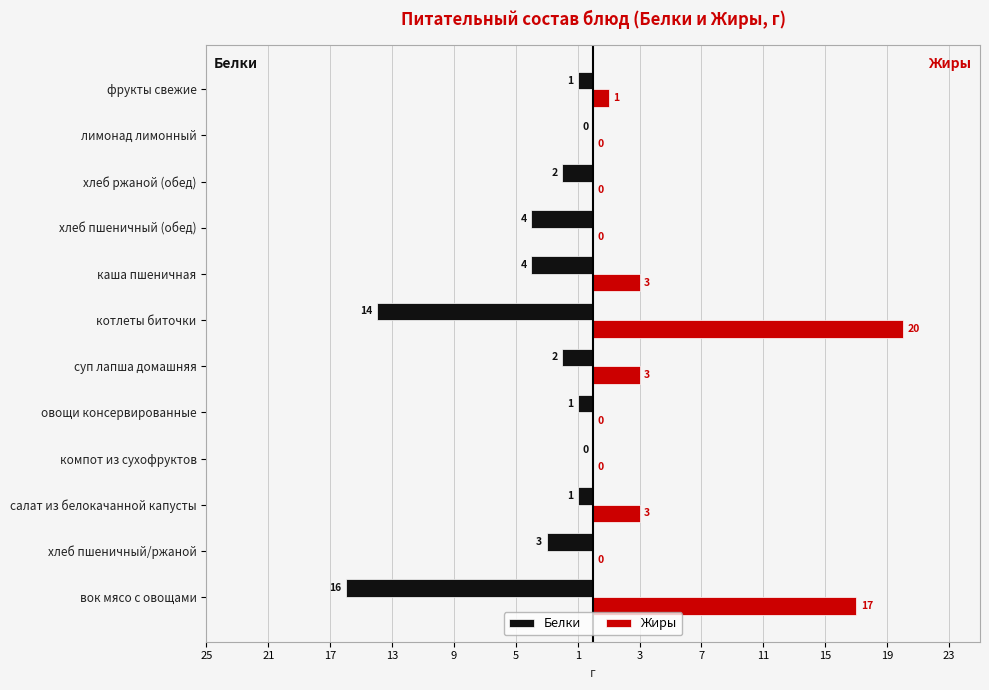

What are all the series names shown in the legend?

Белки, Жиры